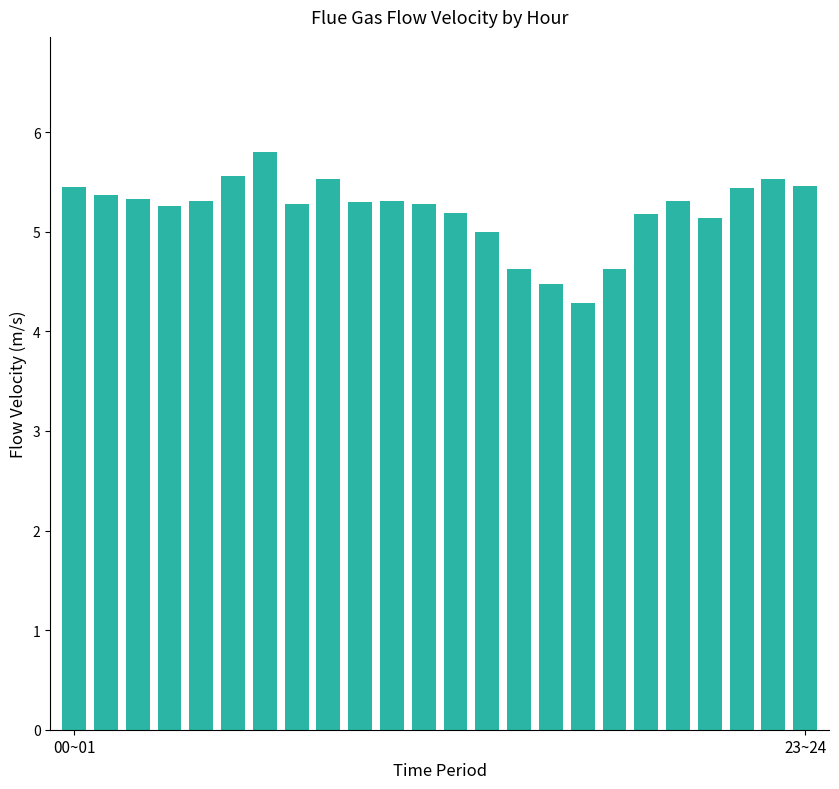

What is the average value?

5.2